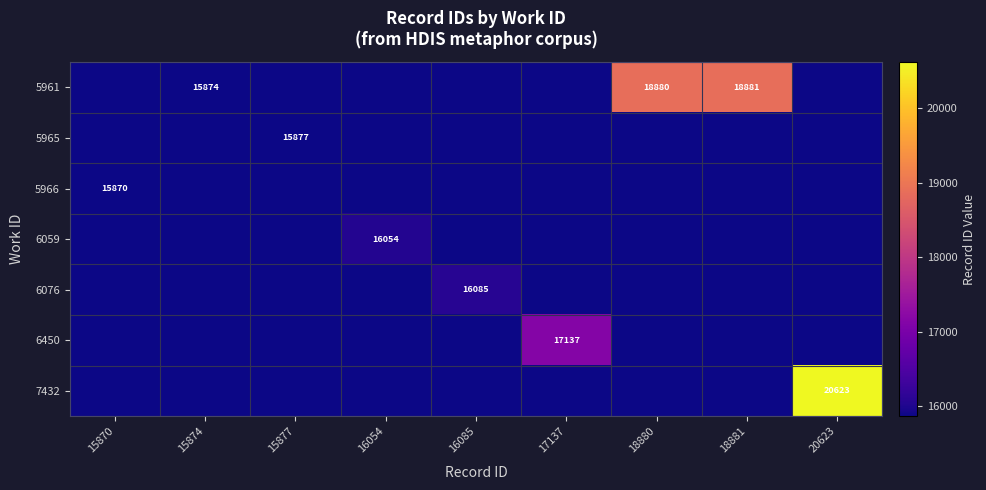

The 6076 series shows -5997 at 20623. True or false?

False